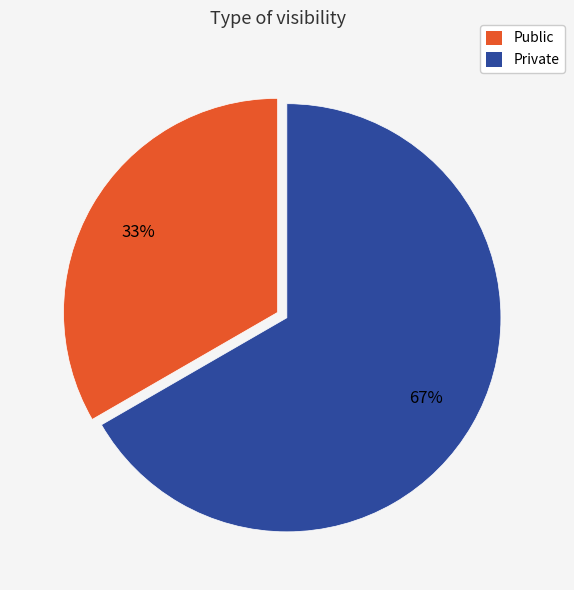

Is it true that Public is 21% of the pie?

False